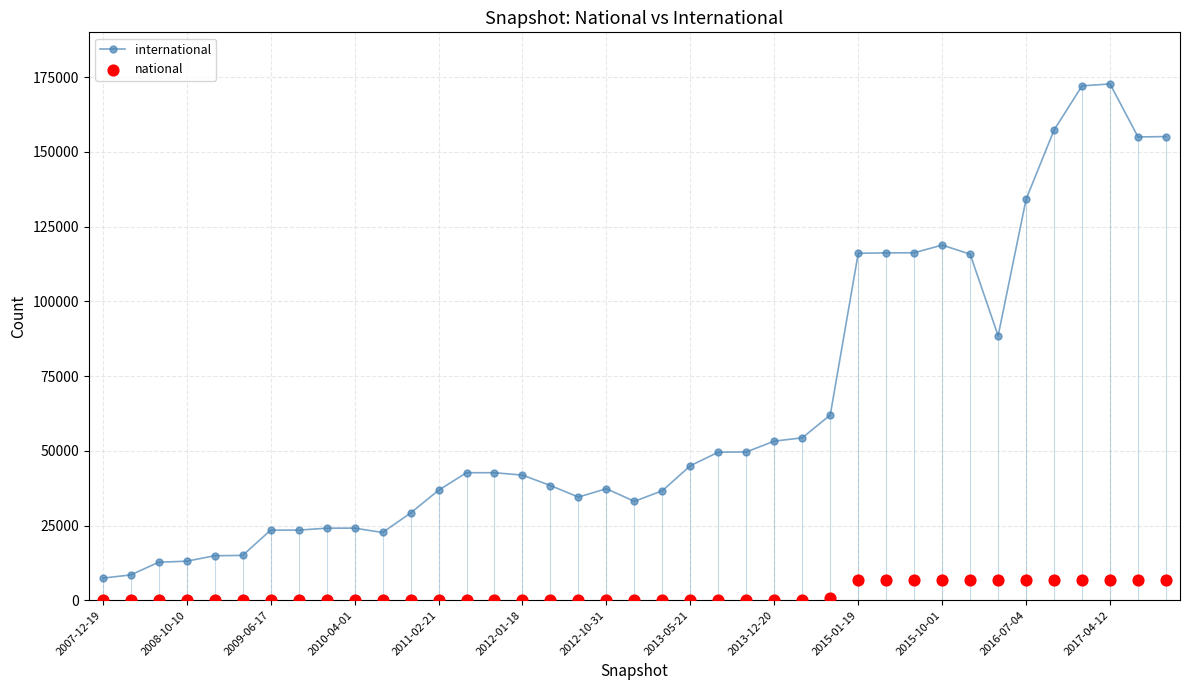

What is the minimum value for international?

7398